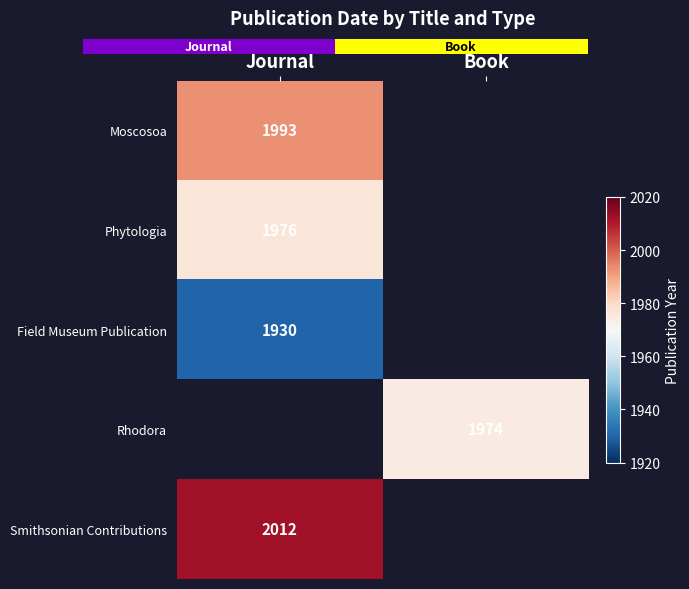

Which has a higher value, Book or Journal?

Journal